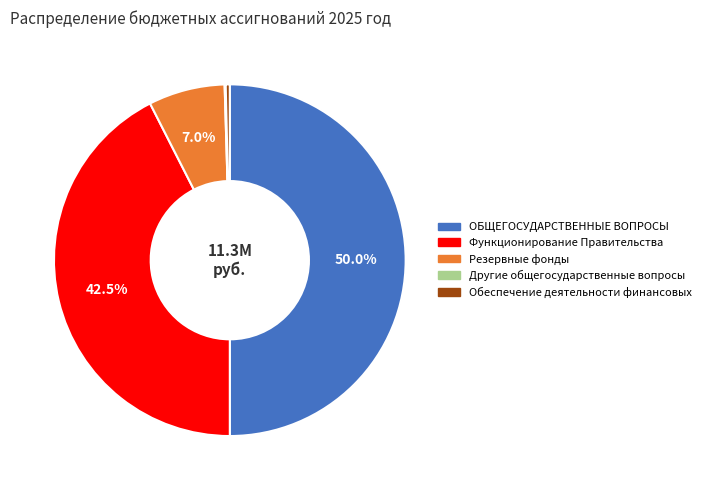

True or false: ОБЩЕГОСУДАРСТВЕННЫЕ ВОПРОСЫ accounts for 61% of the total.

False